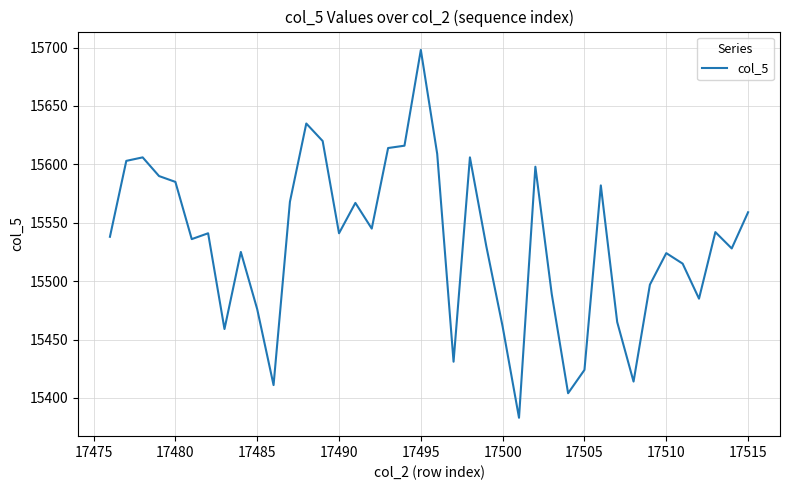

What is the greatest value displayed?

15698